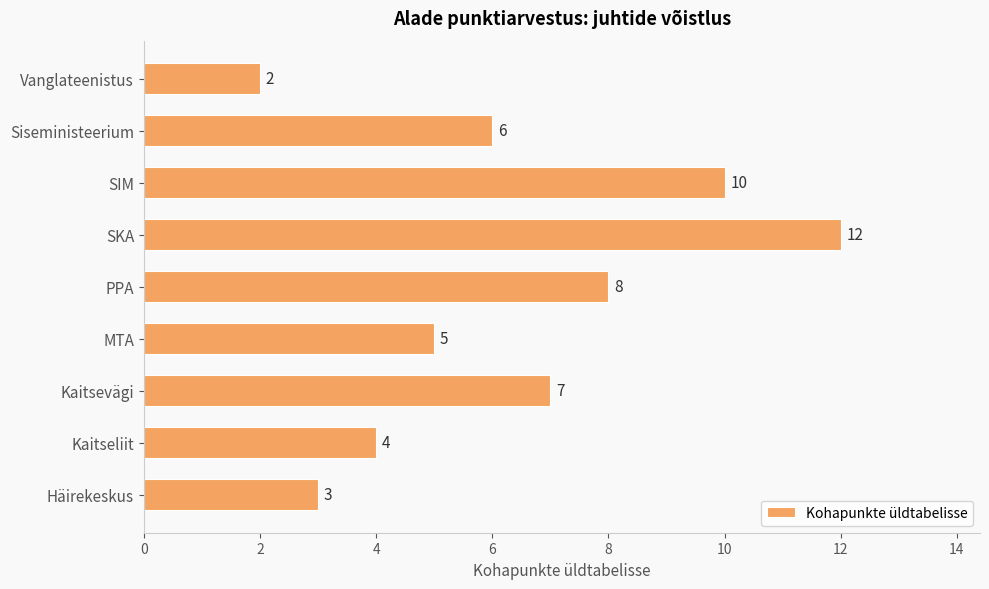

Which has a higher value, SKA or PPA?

SKA